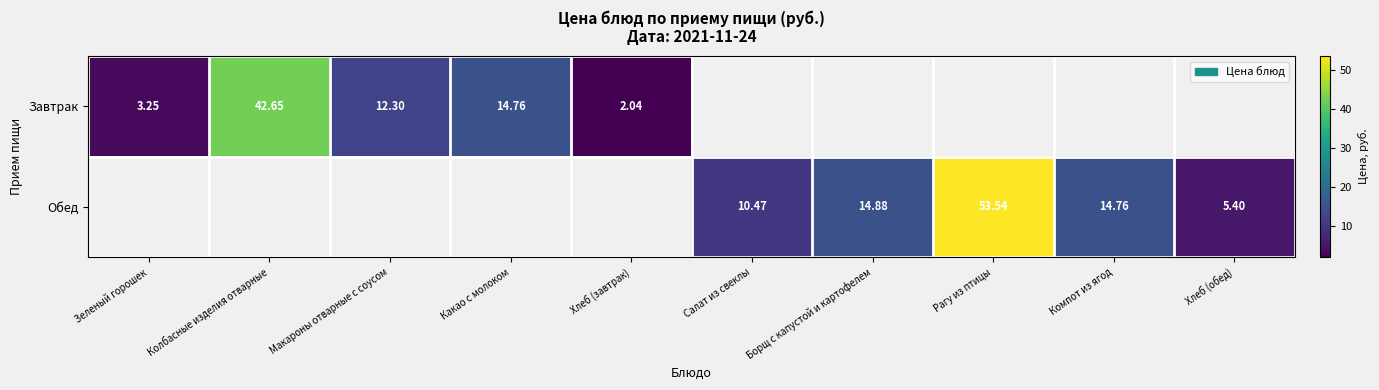

Is the value of Обед at Салат из свеклы greater than the value of Завтрак at Зеленый горошек?

Yes